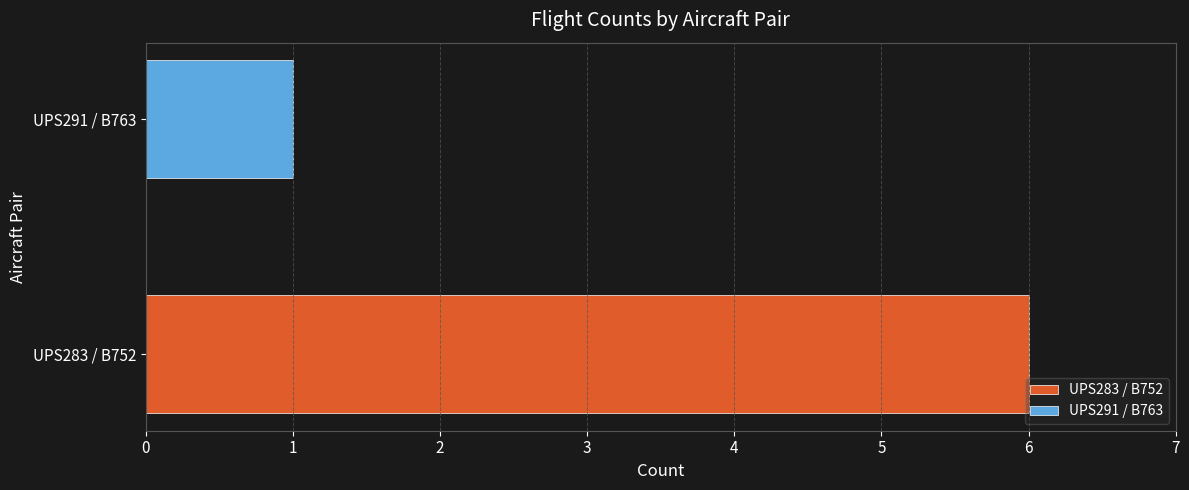

What is the greatest value displayed?

6